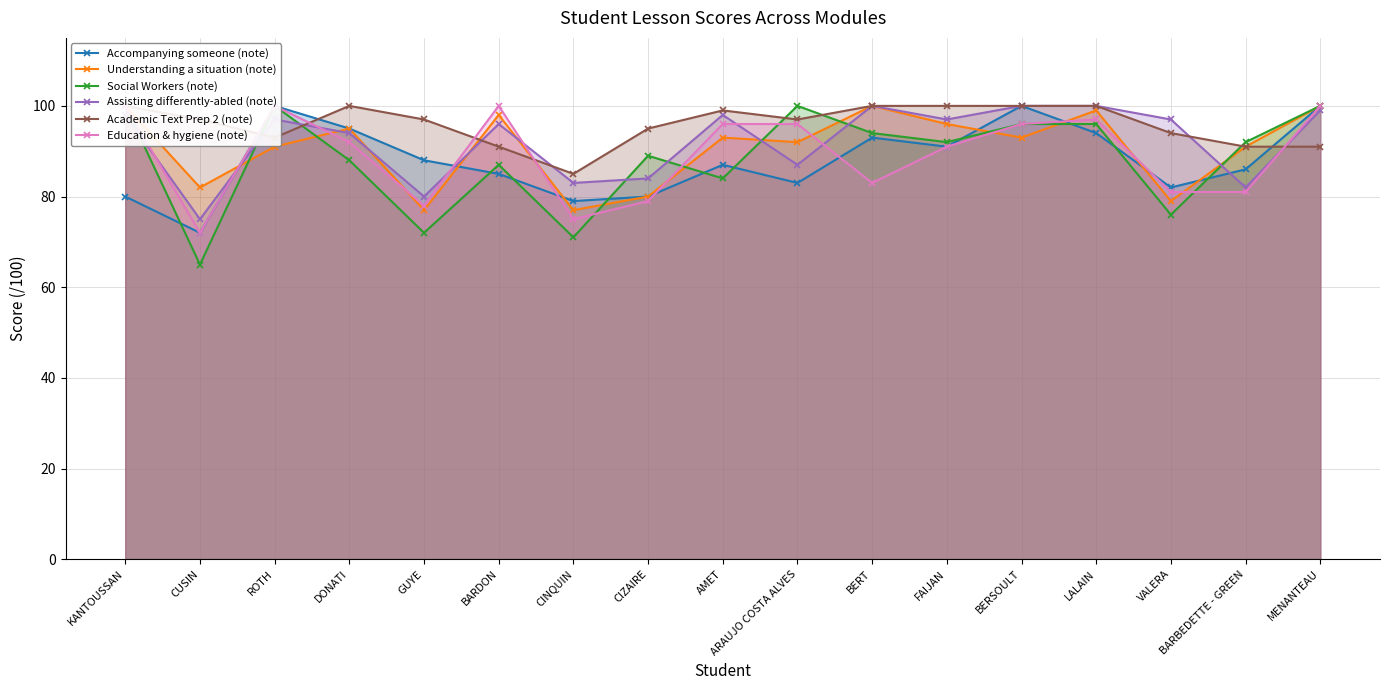

How many intersections are there between Education & hygiene (note) and Understanding a situation (note)?

10